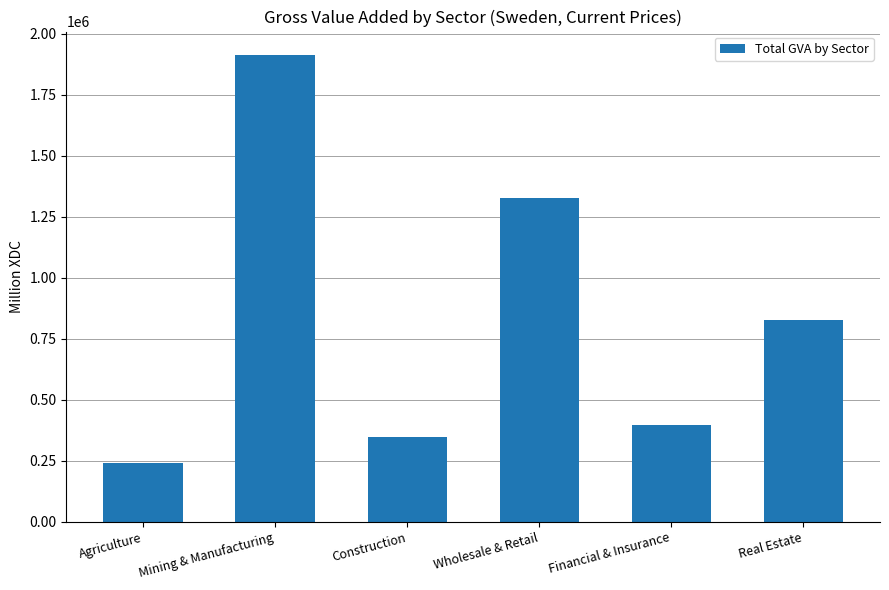

What is the average value?

841695